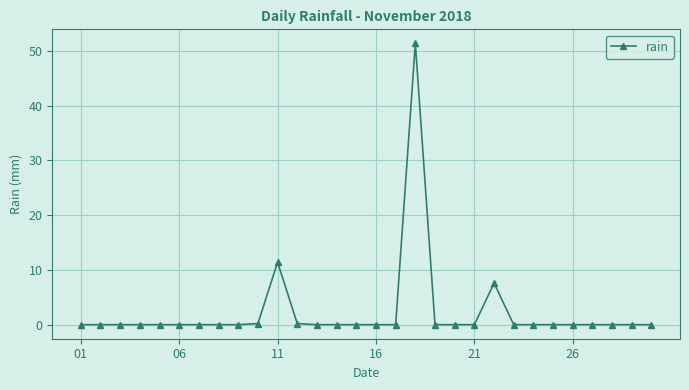

What is the difference between the second highest and minimum values?

11.4